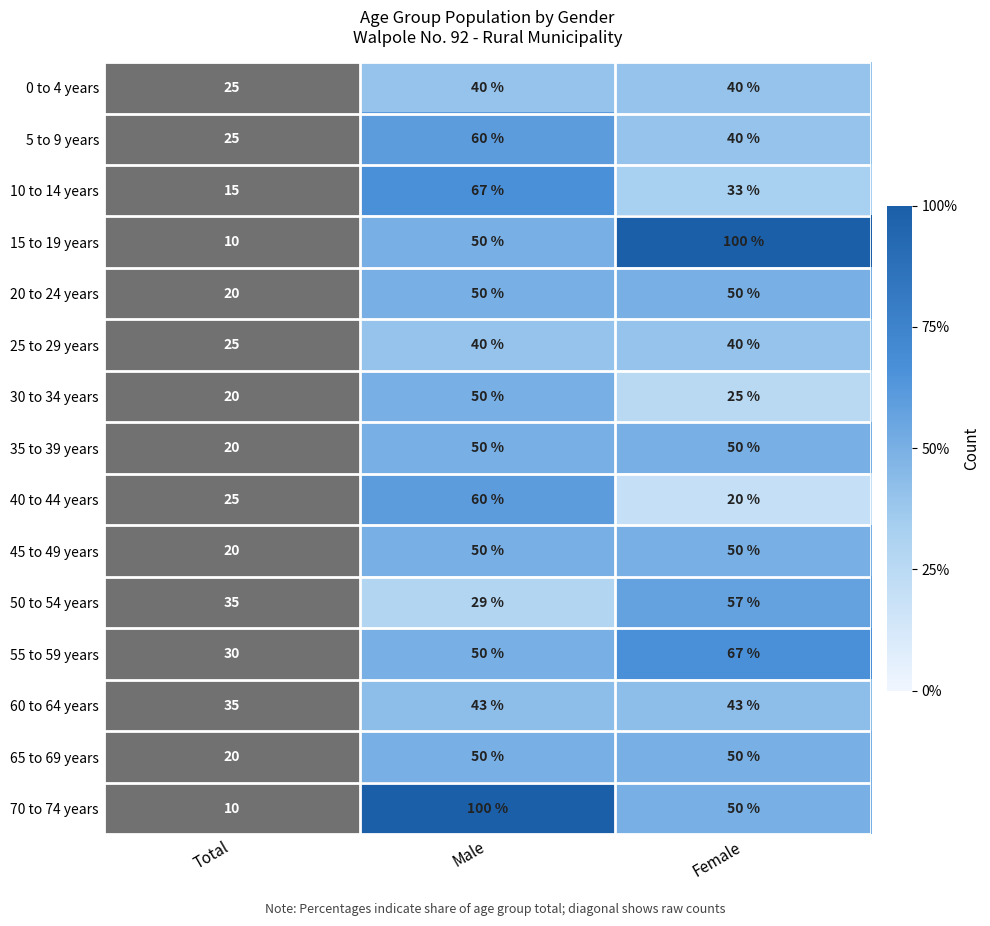

True or false: 5 to 9 years has a value of 60 at Male.

True